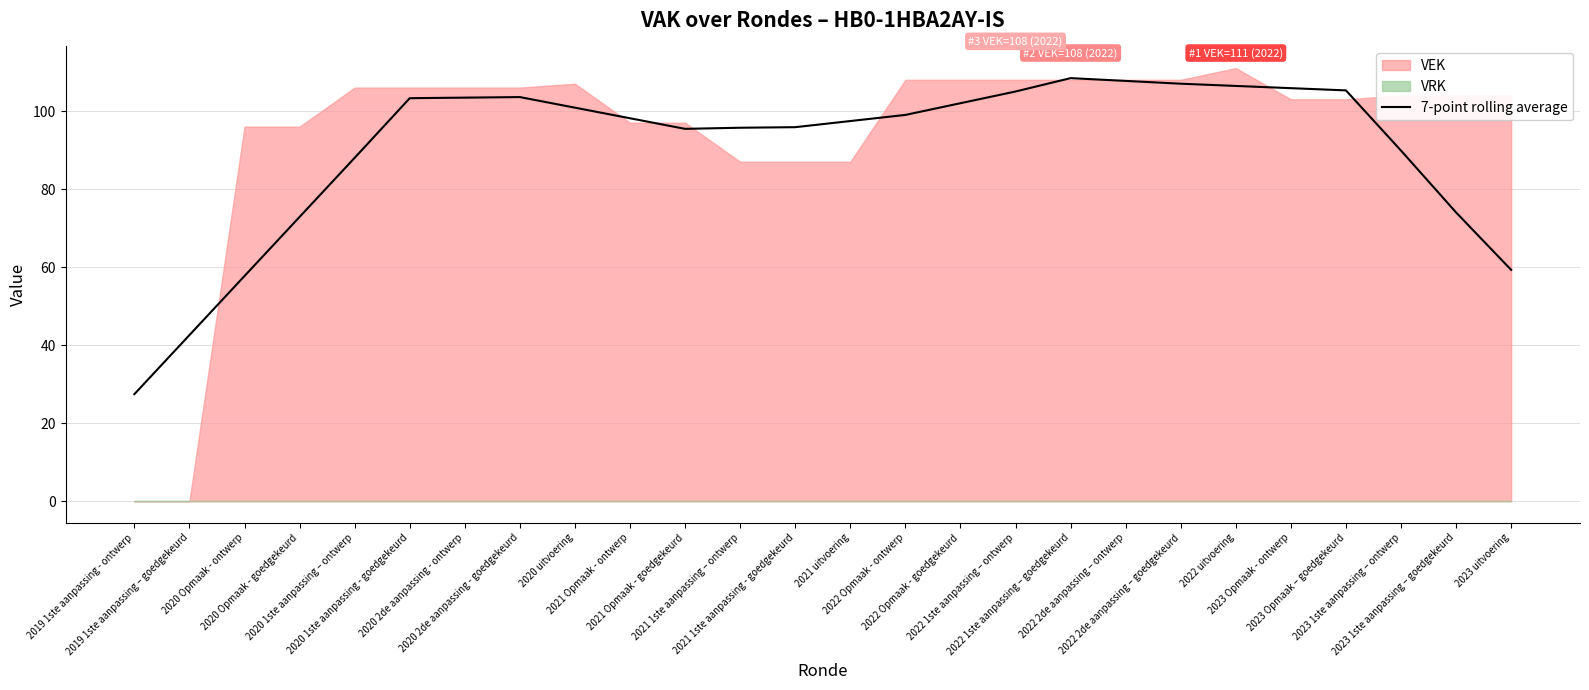

How many interior local valleys (lower than both neighbors) does the data have?

1